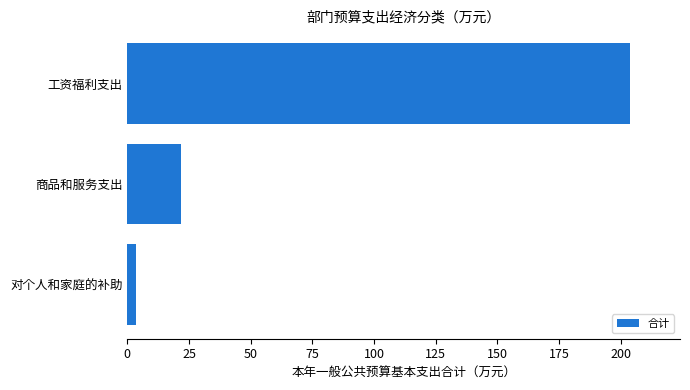

List the labels in order of value, smallest first.

对个人和家庭的补助, 商品和服务支出, 工资福利支出